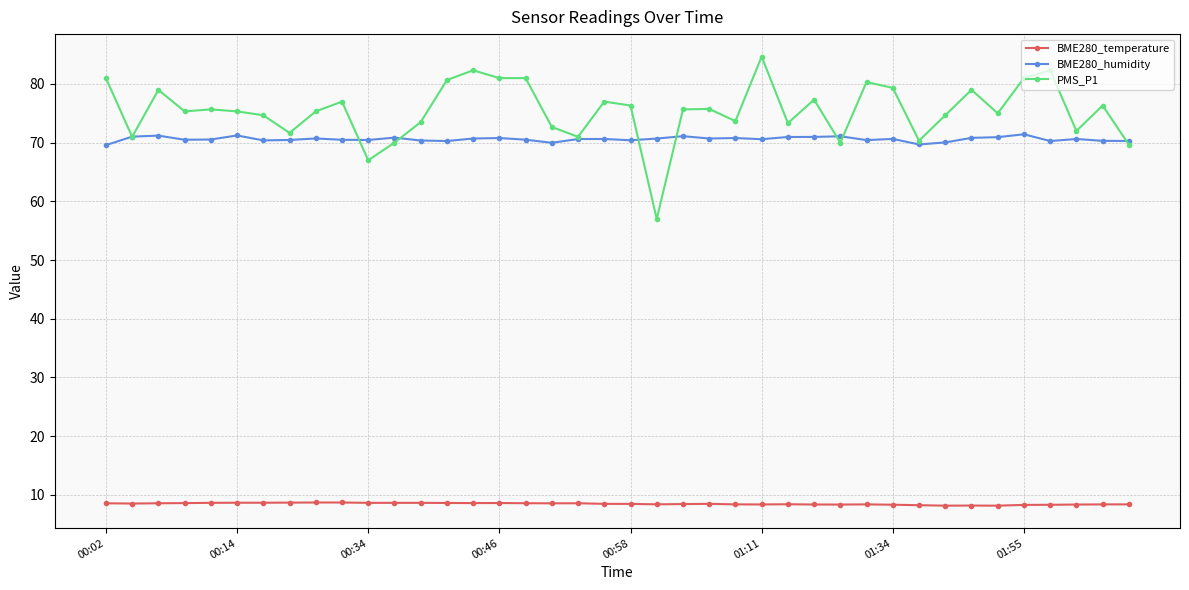

Which series has the widest spread of values?

PMS_P1